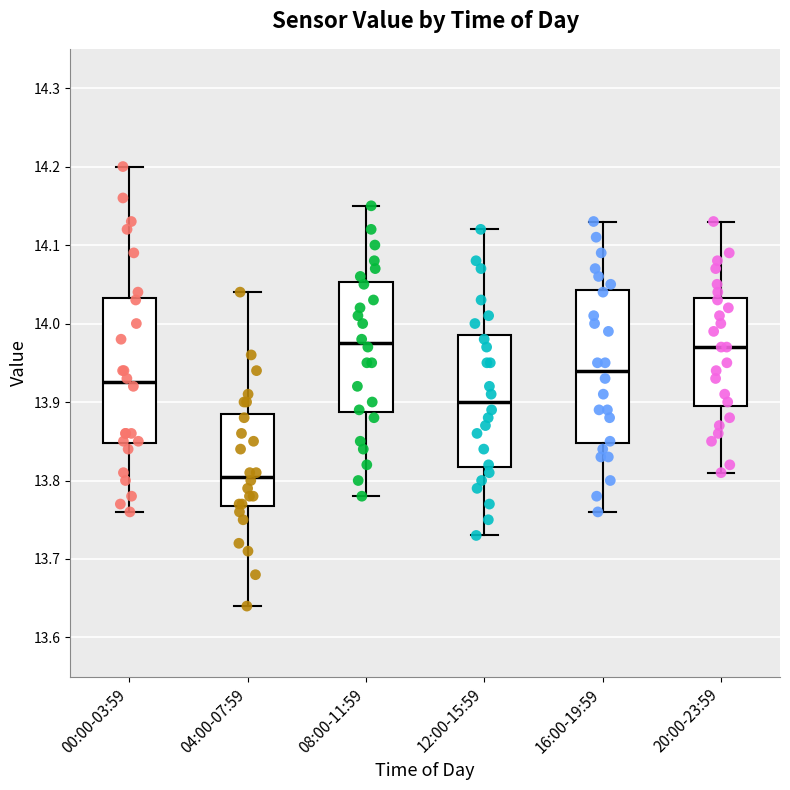

Comparing the boxes themselves (not the whiskers), which one is the tallest?

16:00-19:59